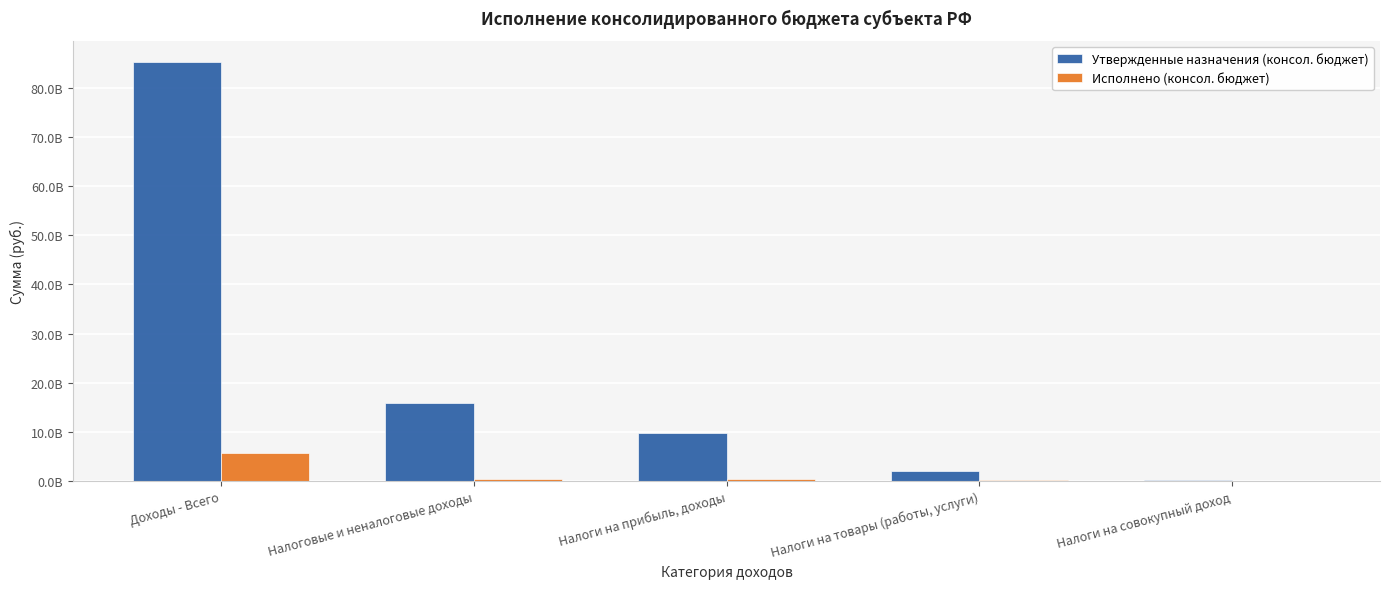

At which label does Утвержденные назначения (консол. бюджет) first exceed 9803891611?

Доходы - Всего